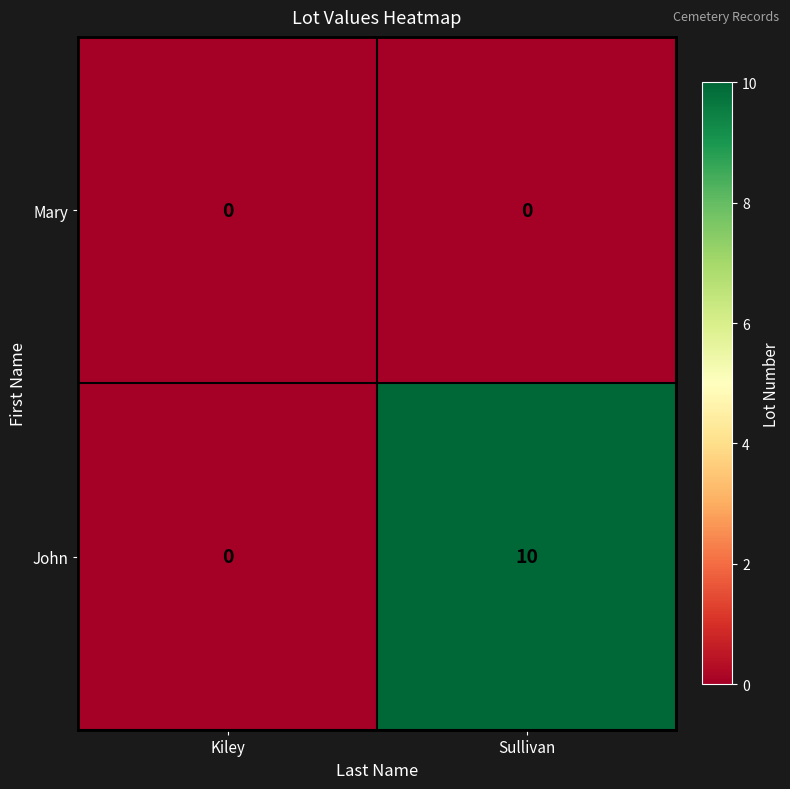

Which series has the largest total across all categories?

John